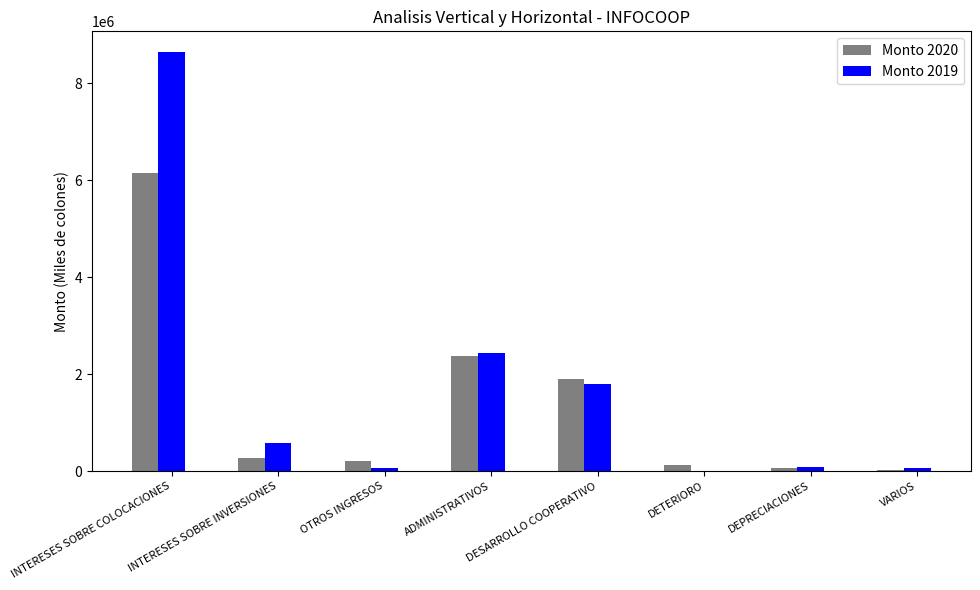

What is the greatest value displayed?

8641597